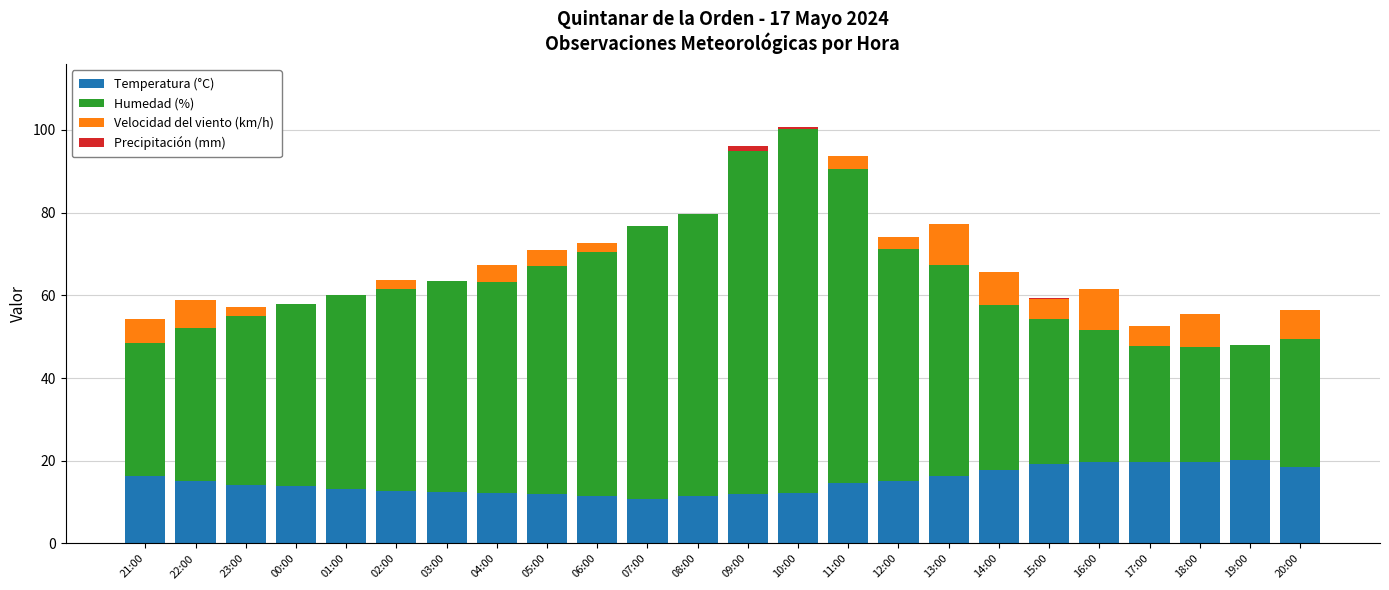

The value of Temperatura (°C) at 18:00 is 29.9. True or false?

False